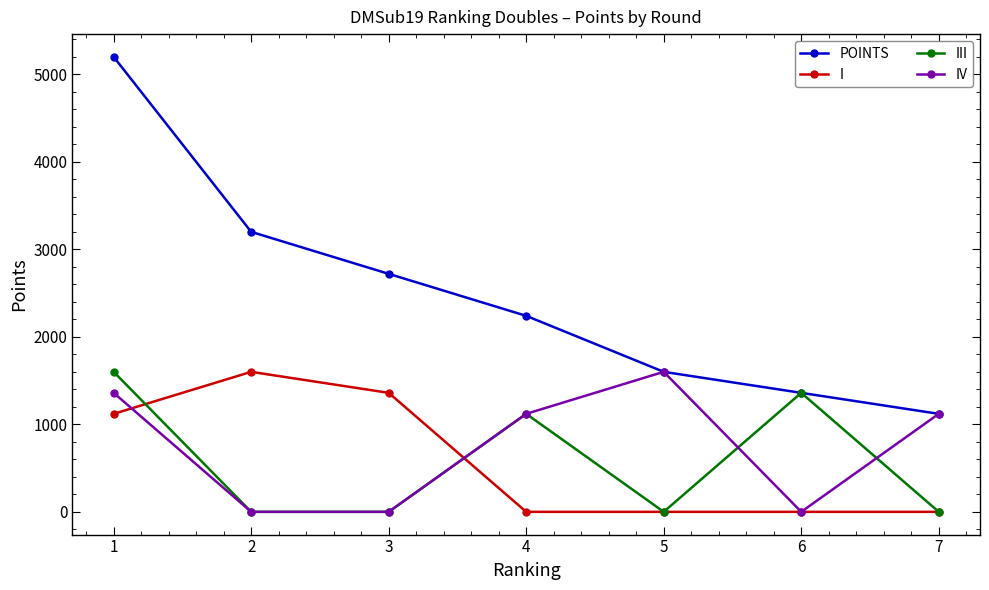

Which series has the widest spread of values?

POINTS